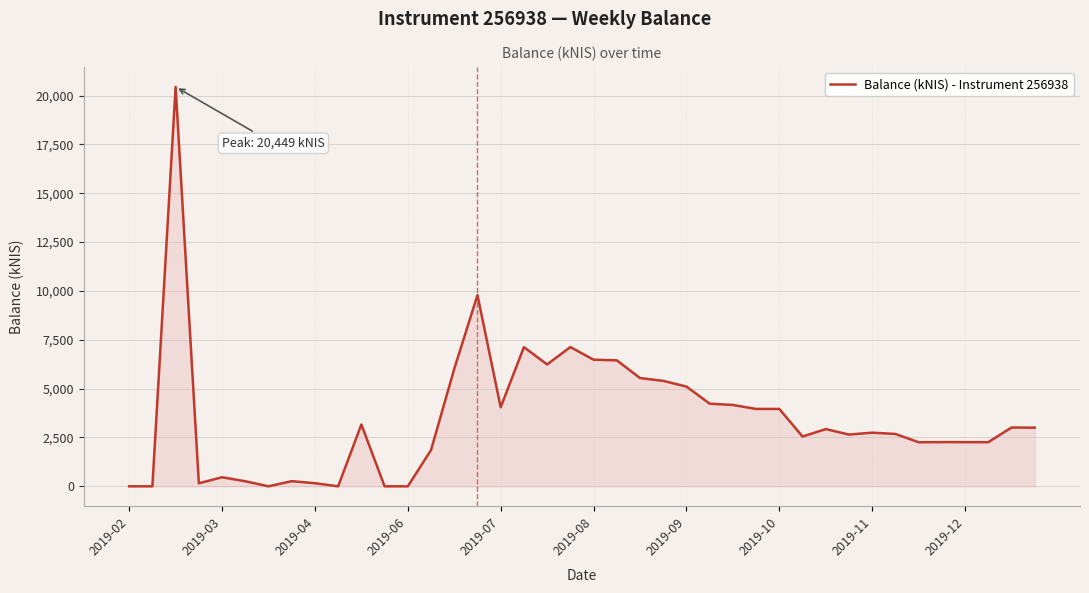

What is the difference between the maximum and minimum values?

20449.2